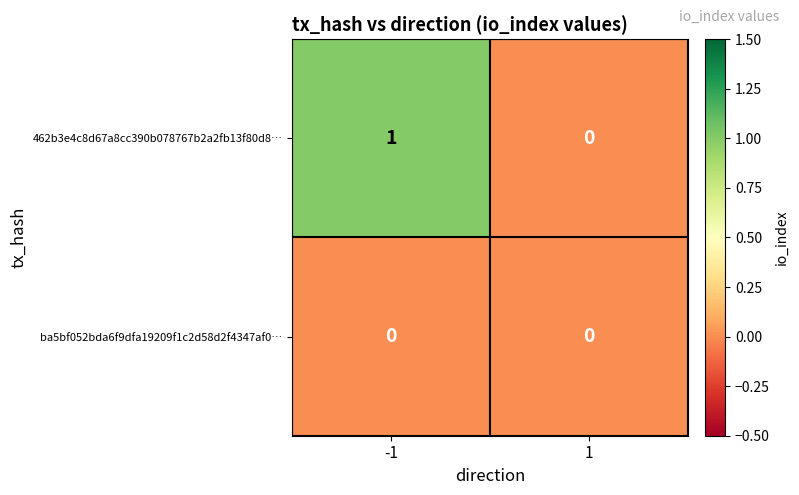

Which series has the largest total across all categories?

462b3e4c8d67a8cc390b078767b2a2fb13f80d8…